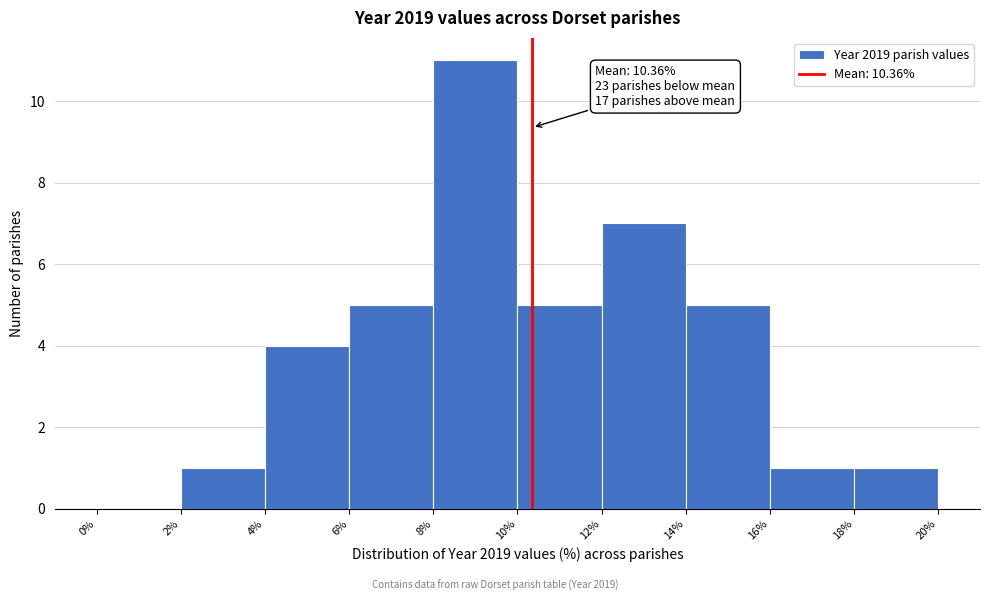

Over which range of the x-axis is the bar tallest?

8% to 10%